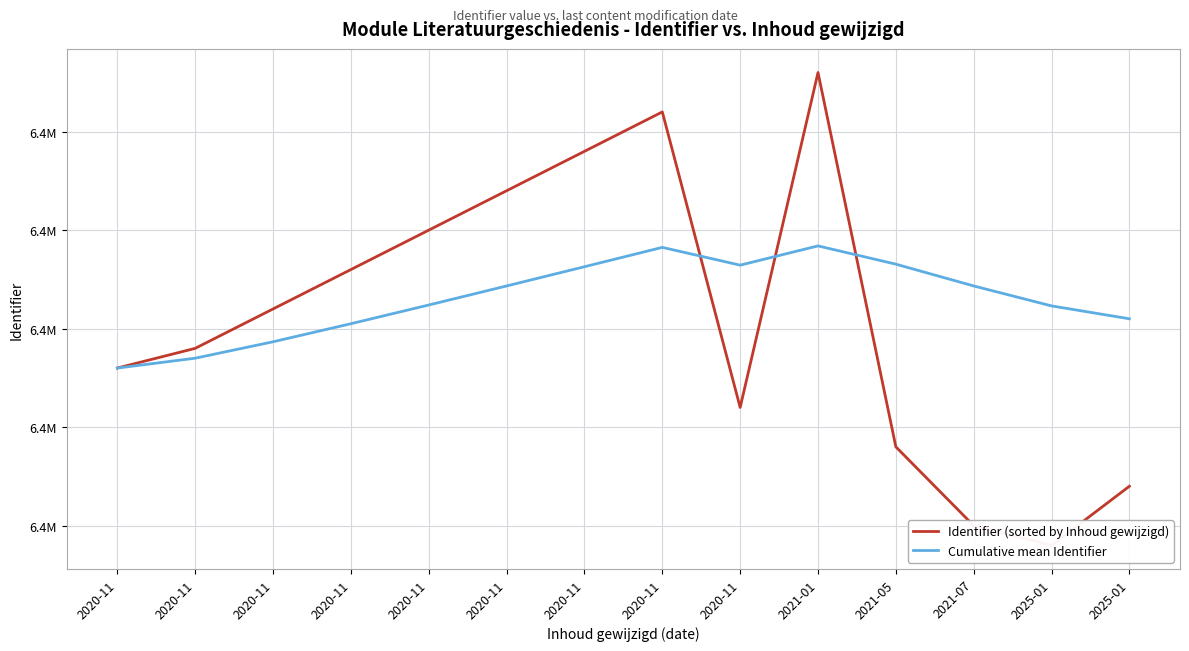

How many intersections are there between Cumulative mean Identifier and Identifier (sorted by Inhoud gewijzigd)?

3